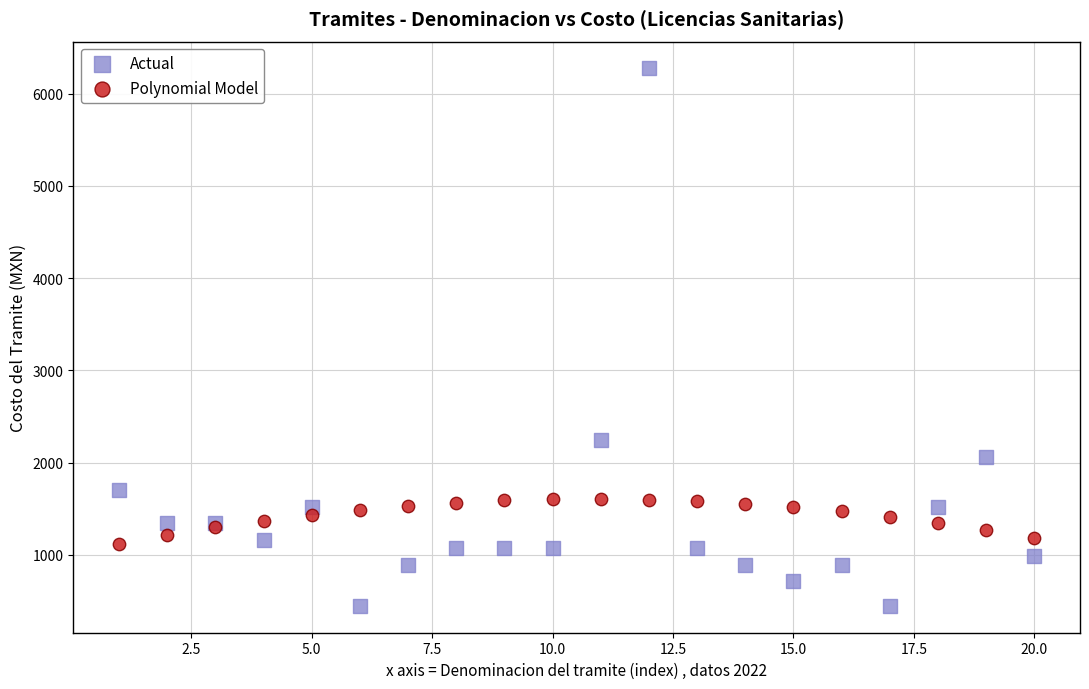

Which series has the largest Y range (max minus min)?

Actual